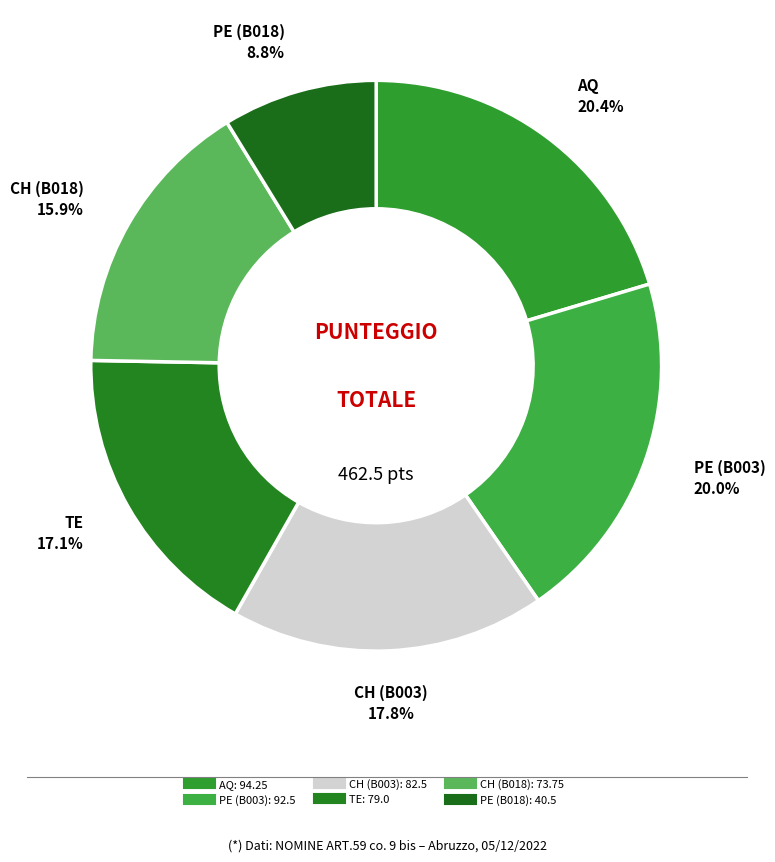

Count the number of slices in the pie.

6